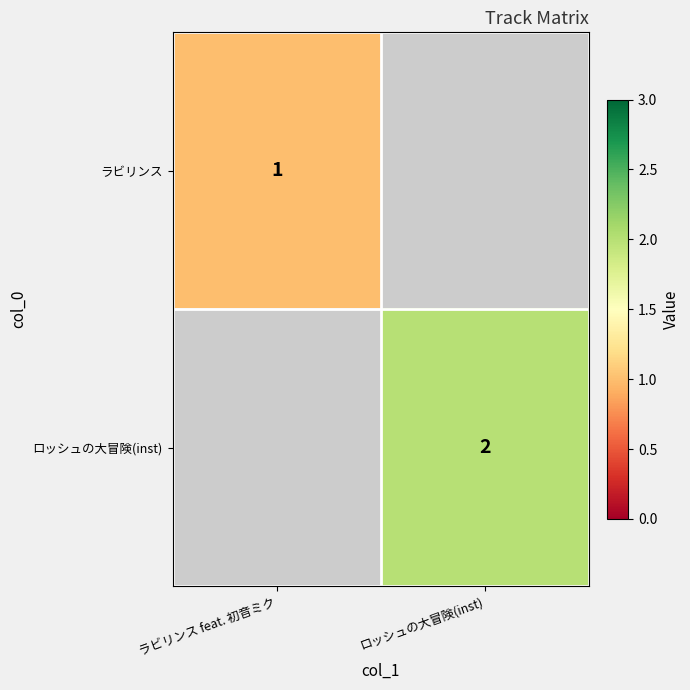

True or false: ロッシュの大冒険(inst) has a value of 2.7 at ロッシュの大冒険(inst).

False